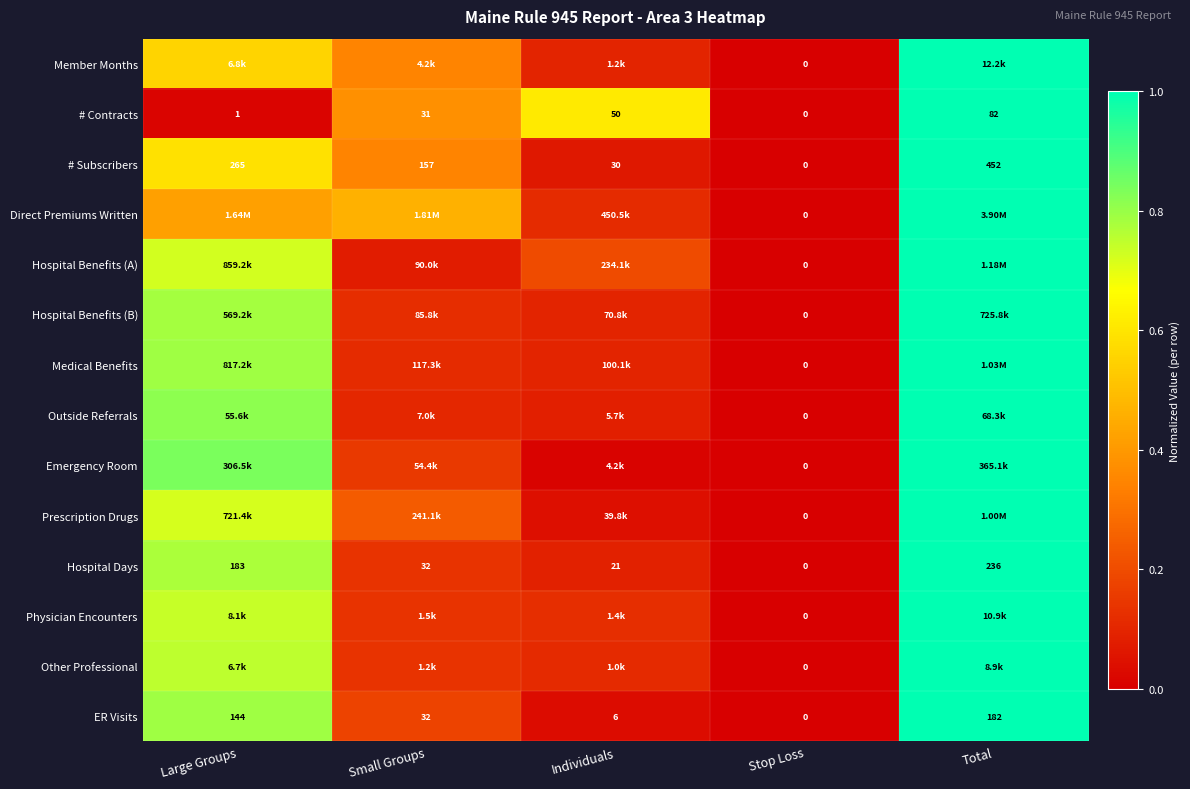

Rank the categories by Hospital Days value from highest to lowest.

Total, Large Groups, Small Groups, Individuals, Stop Loss